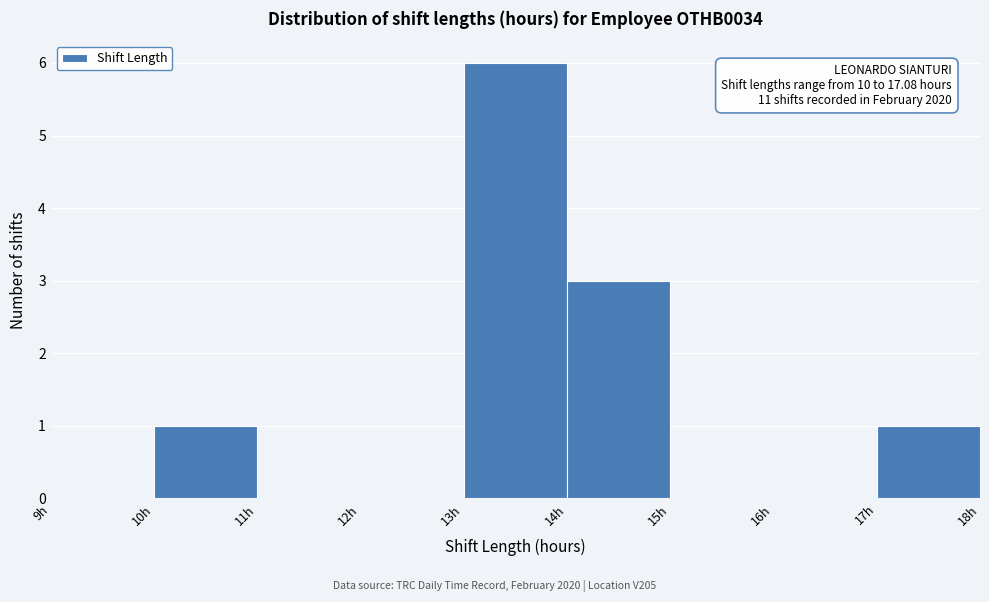

Over which range of the x-axis is the bar tallest?

13 to 14